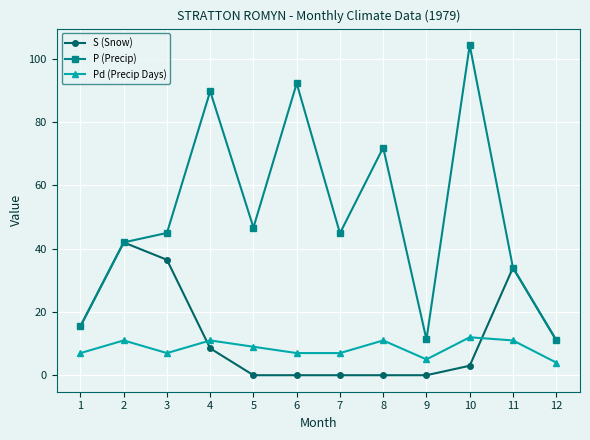

What is the difference between the maximum and minimum values in the Pd (Precip Days) series?

8.0